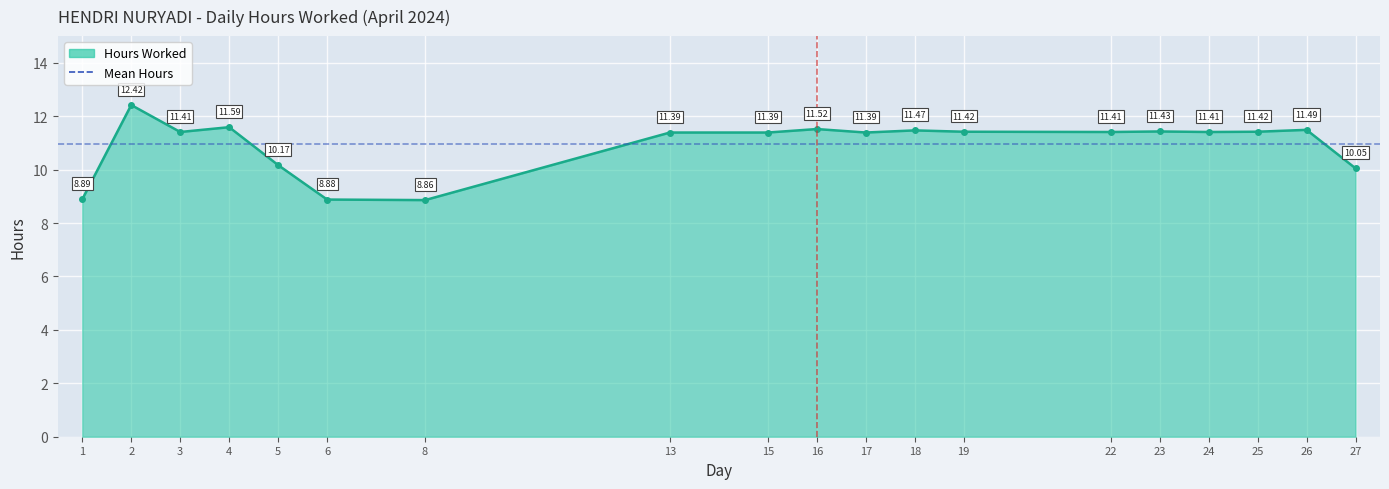

True or false: the data has more than 1 interior local peaks.

True